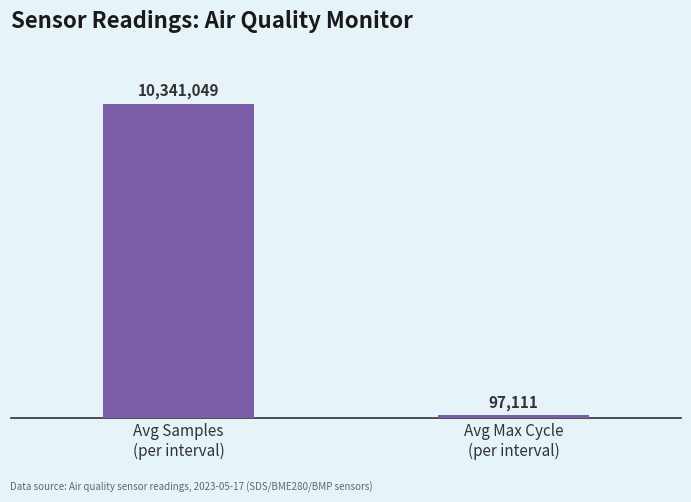

List the labels in order of value, largest first.

Avg Samples
(per interval), Avg Max Cycle
(per interval)